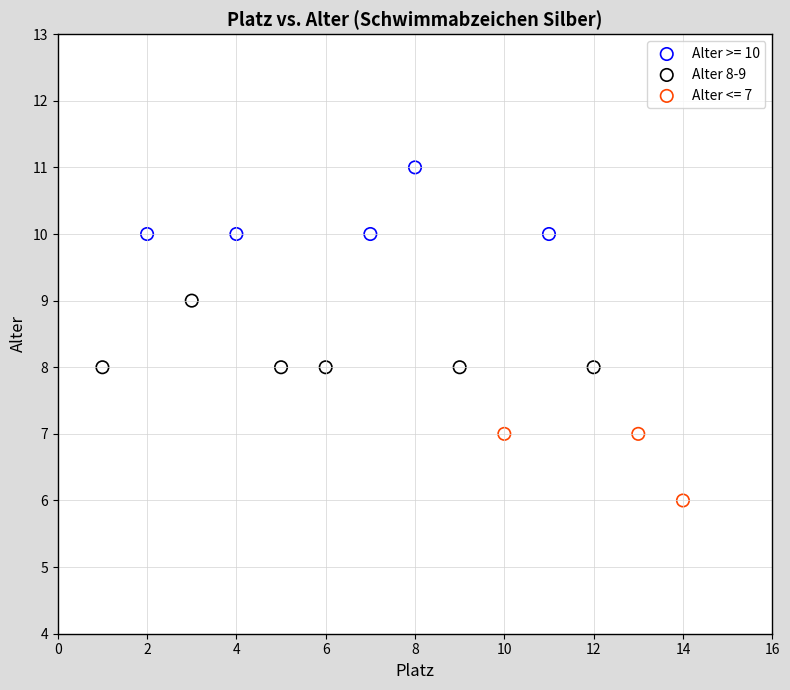

Which series contains the highest Y value?

Alter >= 10